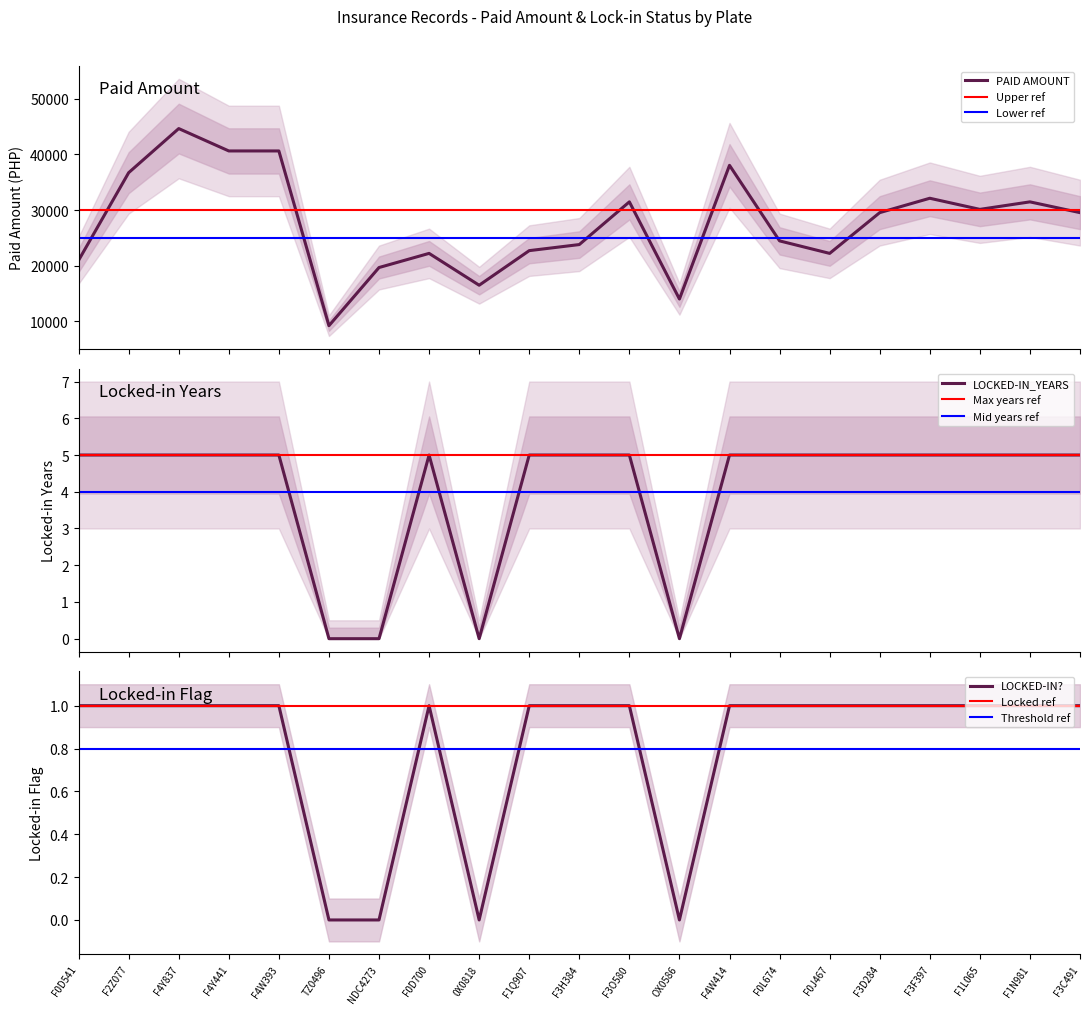

Which category has the highest value in the LOCKED-IN_YEARS series?

F0D541